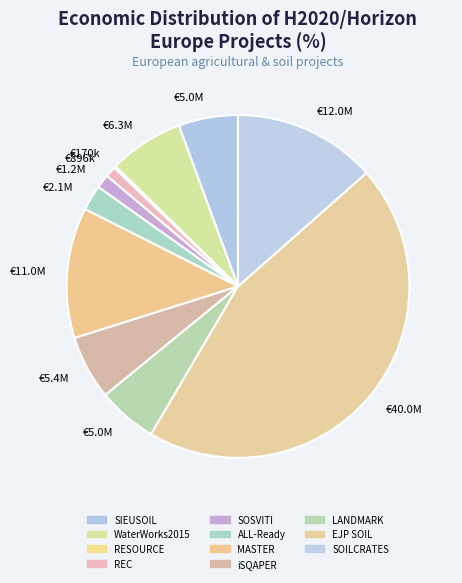

Is REC the majority of the pie?

No